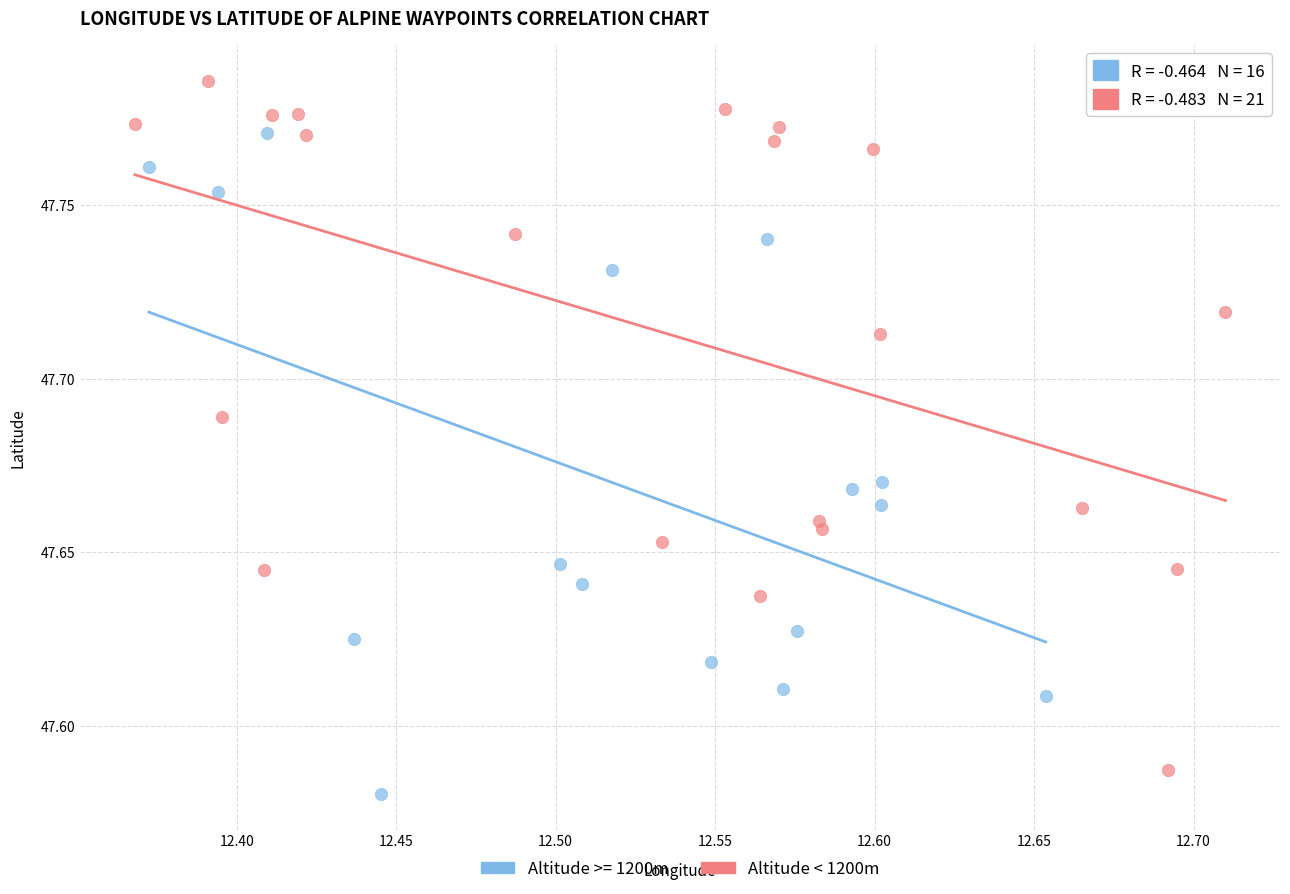

Which series contains the highest Y value?

Altitude < 1200m